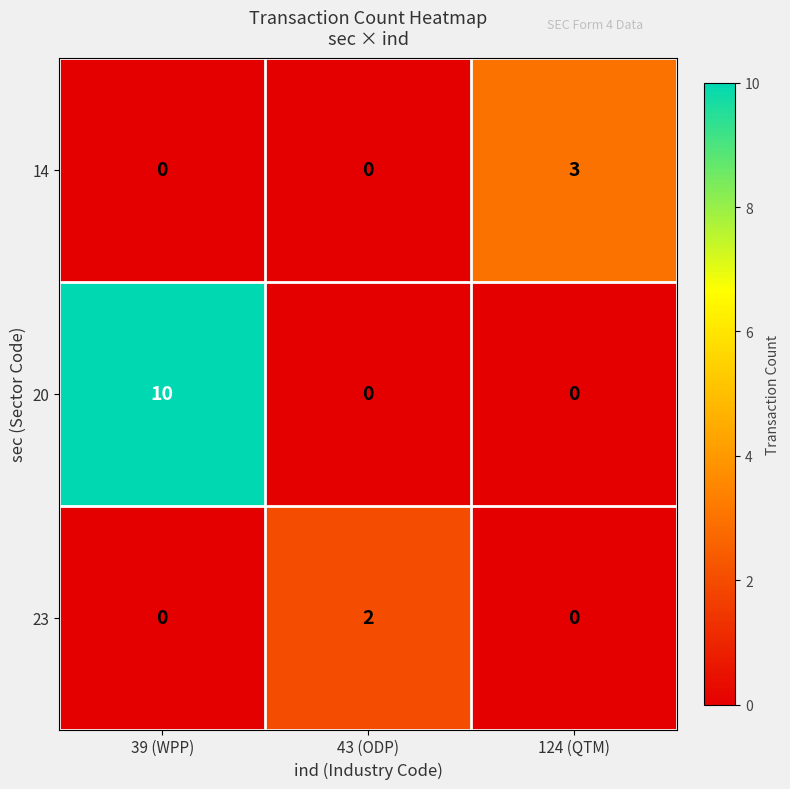

Which series has the largest range (max minus min)?

20